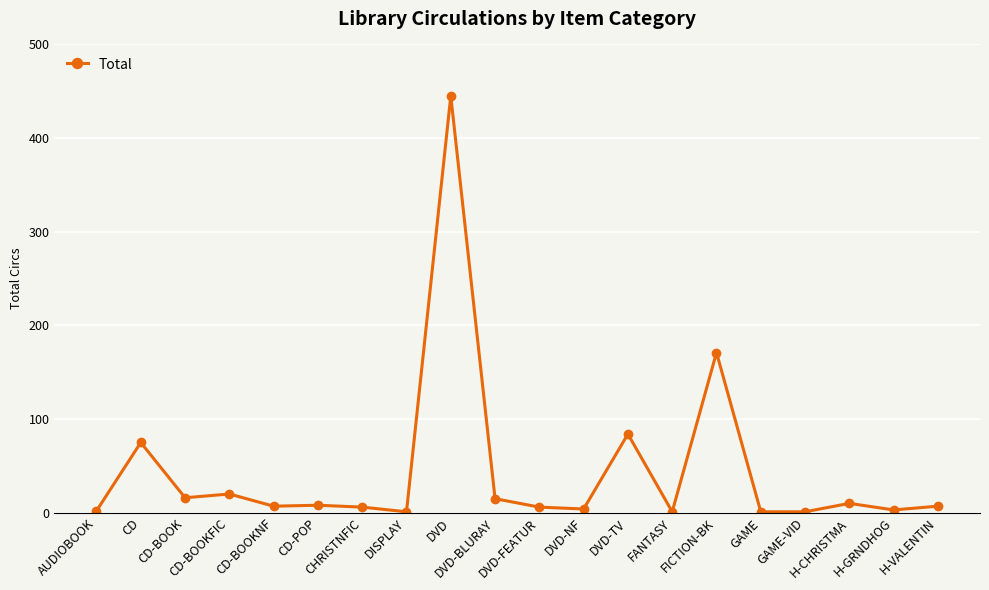

What is the average value?

44